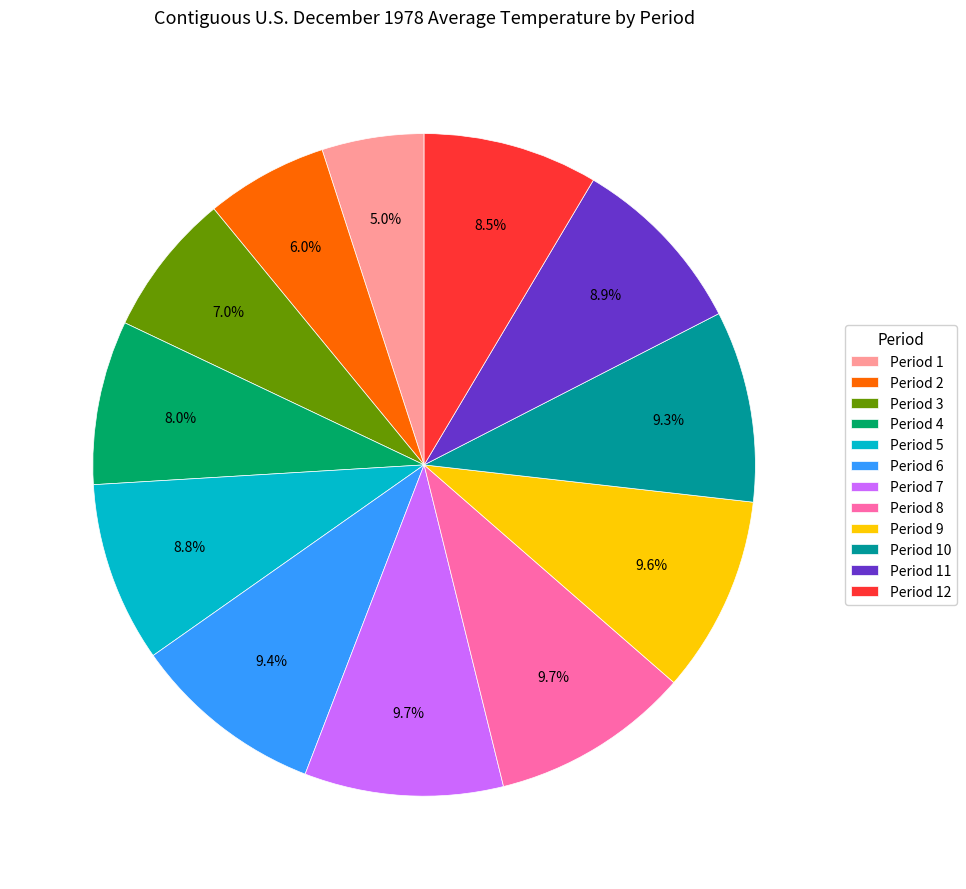

To the nearest percent, what percentage of the pie is Period 3?

7%